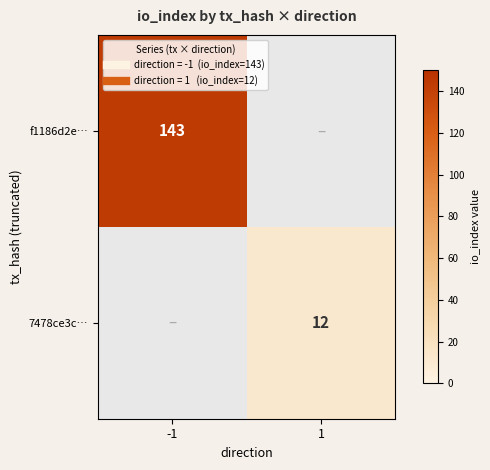

Is it true that f1186d2e… equals 99.8 at -1?

False